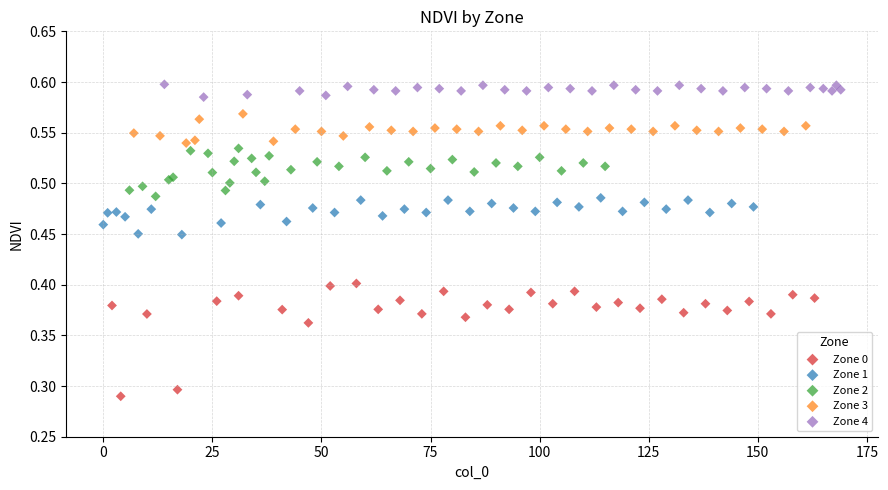

Which series contains the lowest Y value?

Zone 0